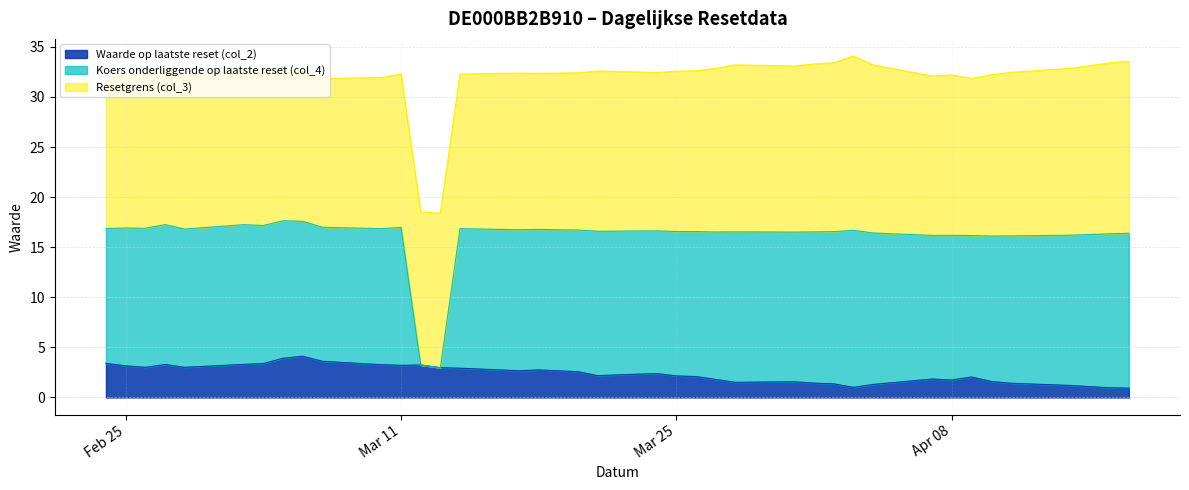

The value of Waarde op laatste reset (col_2) at 2025-04-01 is 1.4. True or false?

True